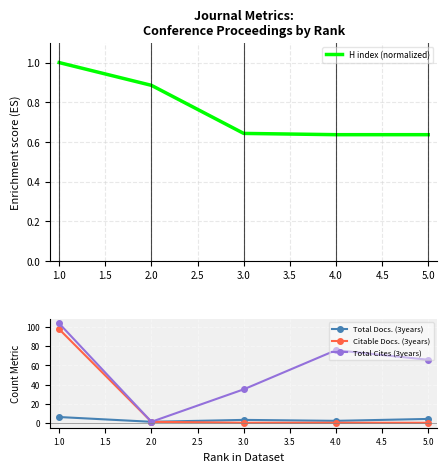

How many values in Citable Docs. (3years) are above zero?

2